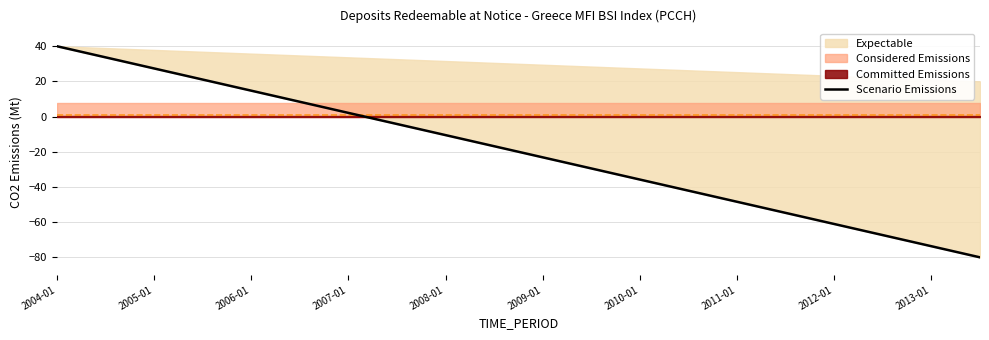

How many positive values are there?

7